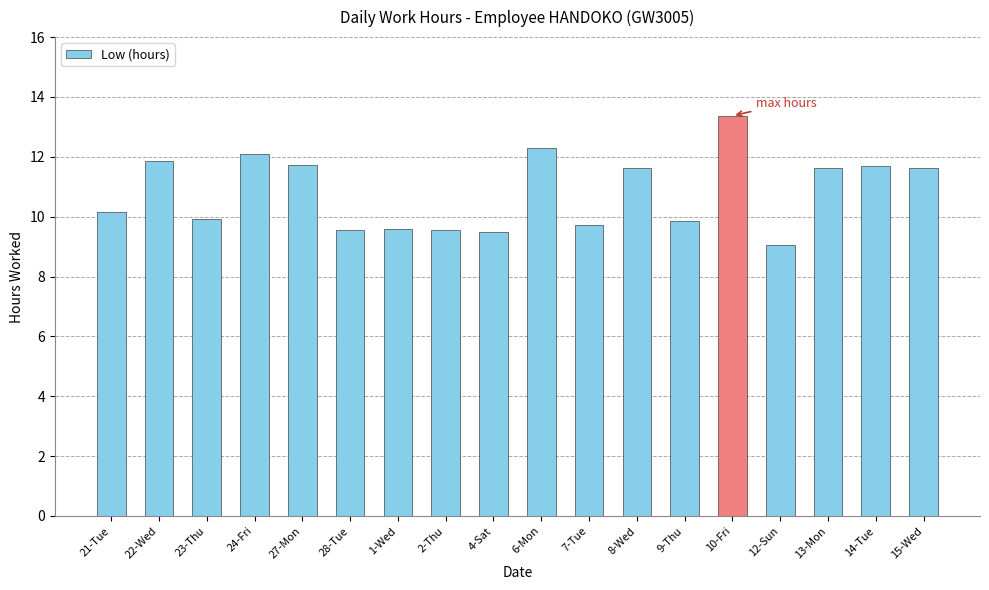

What is the label of the 17th bar from the right?

22-Wed